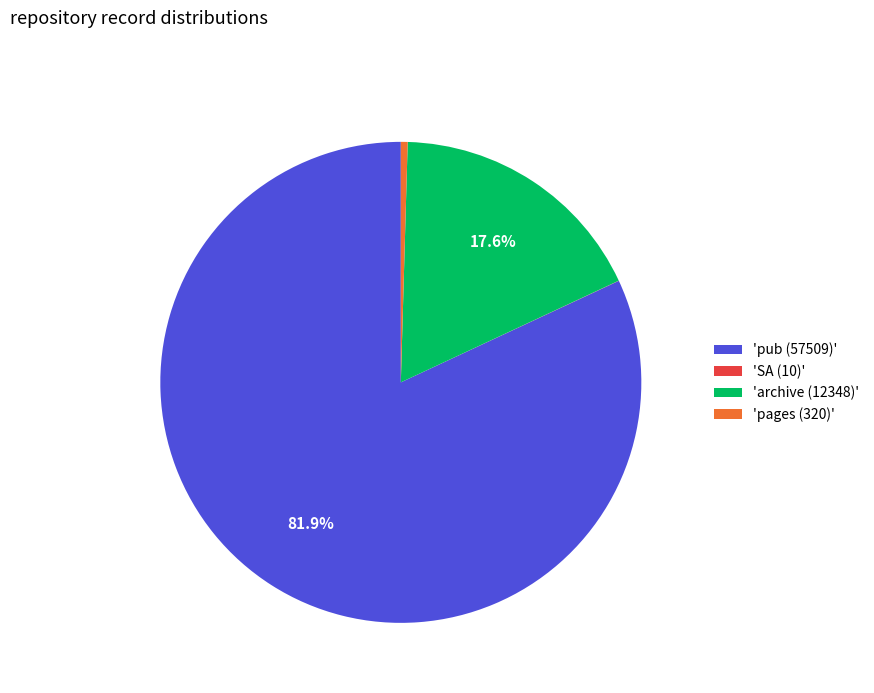

Is the sum of 'pub (57509)' and 'archive (12348)' greater than half?

Yes